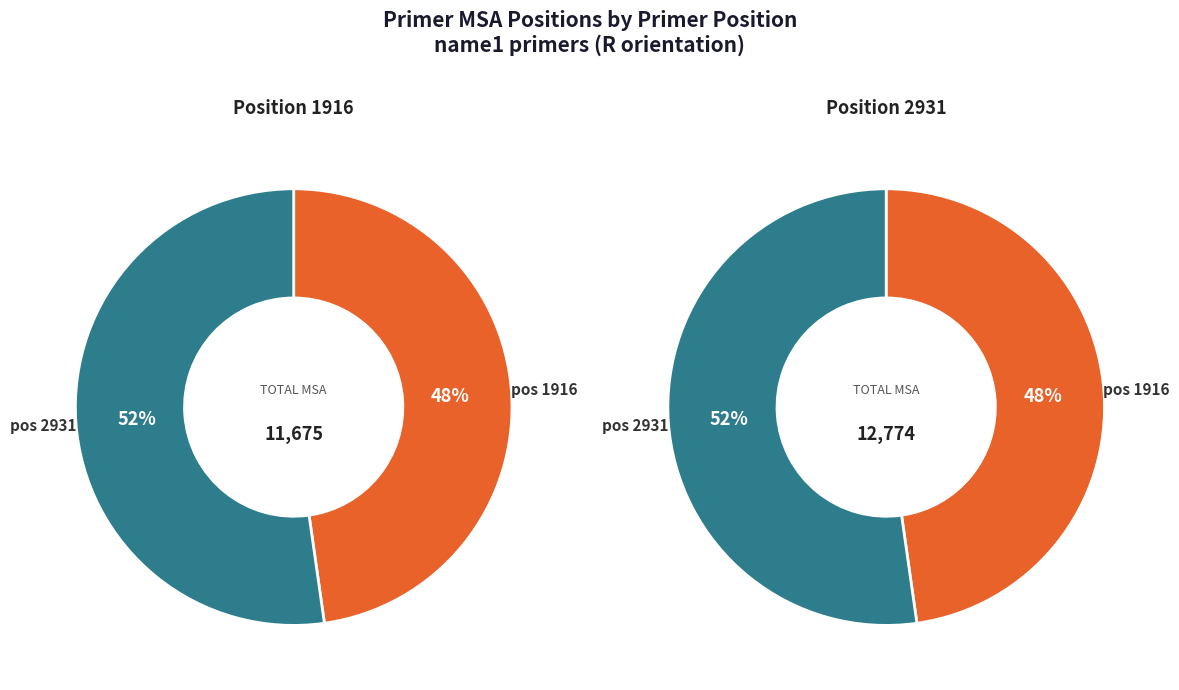

Does 2931 represent more than half of the total?

Yes